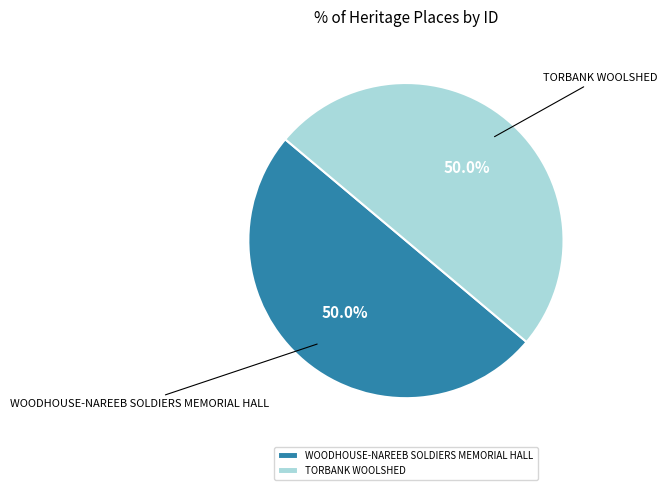

The WOODHOUSE-NAREEB SOLDIERS MEMORIAL HALL slice represents 65% of the pie. True or false?

False